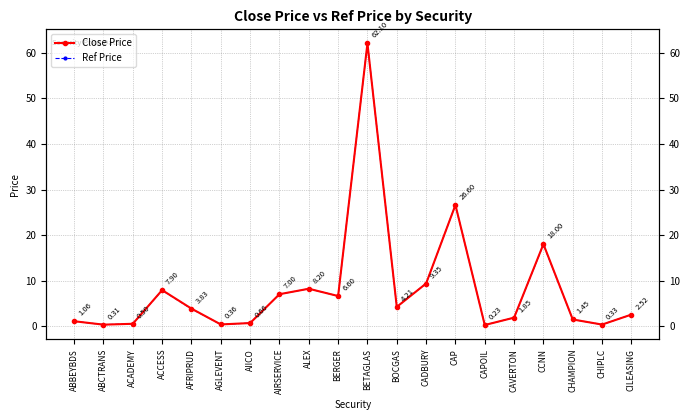

What are all the series names shown in the legend?

Close Price, Ref Price